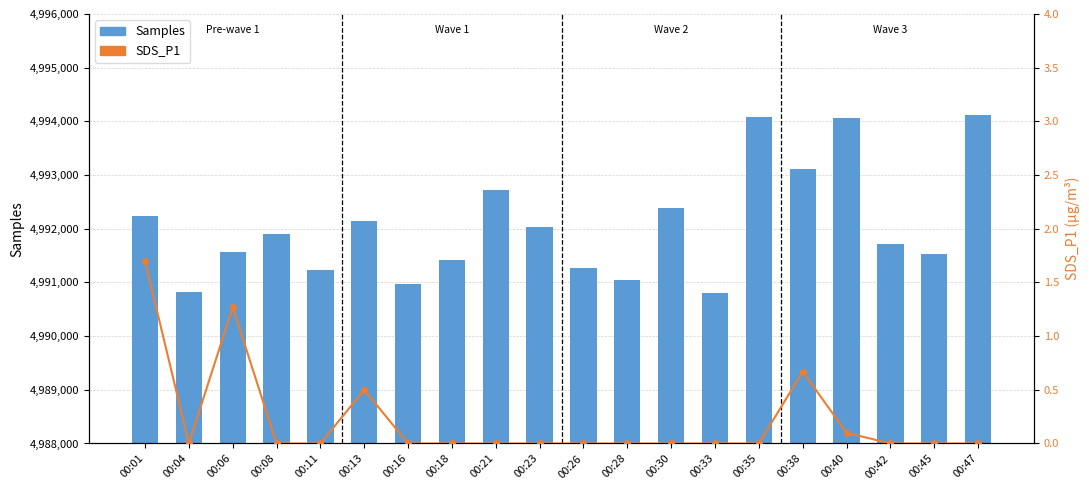

Does the chart contain any negative values?

No